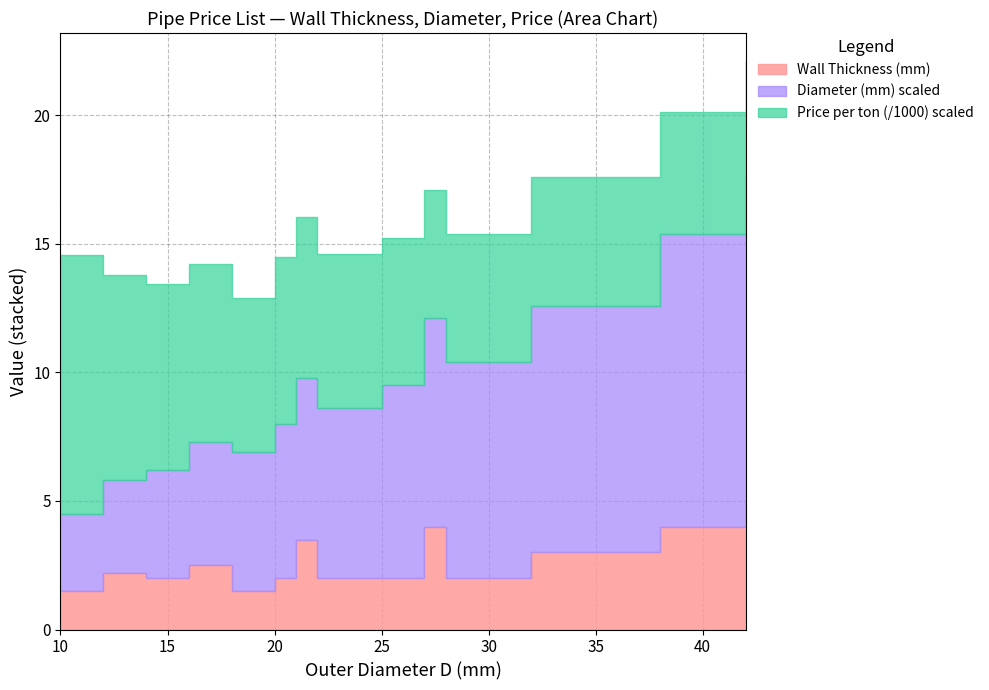

What is the minimum value for Wall Thickness (mm)?

1.5